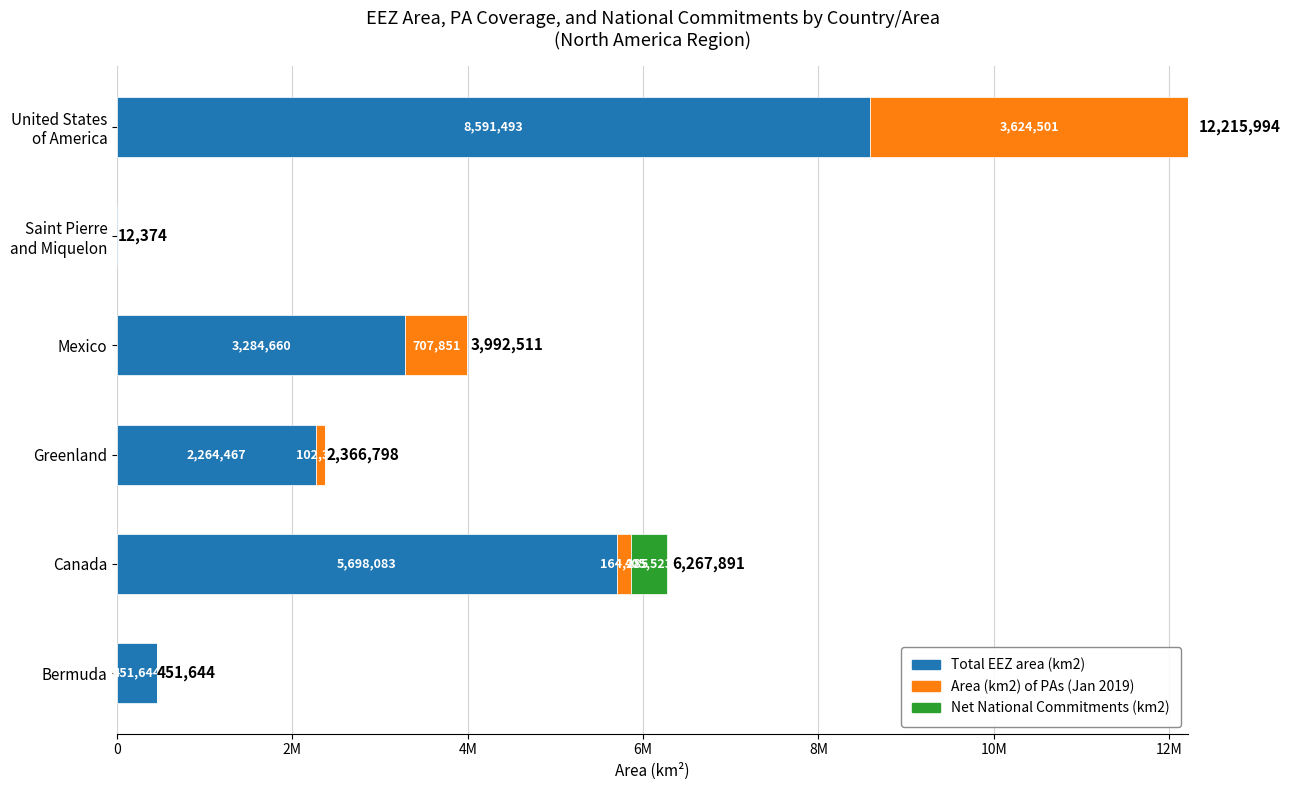

What position from the left is Mexico?

4